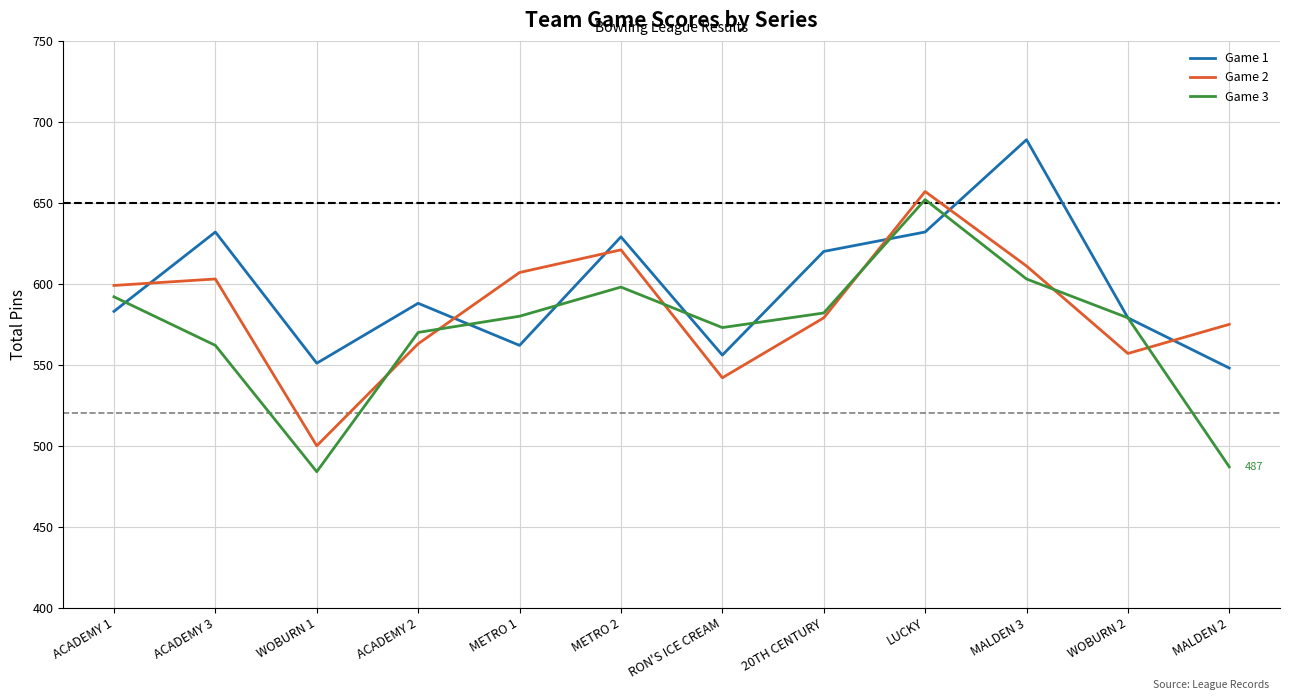

At which category is the sum across all series the highest?

LUCKY